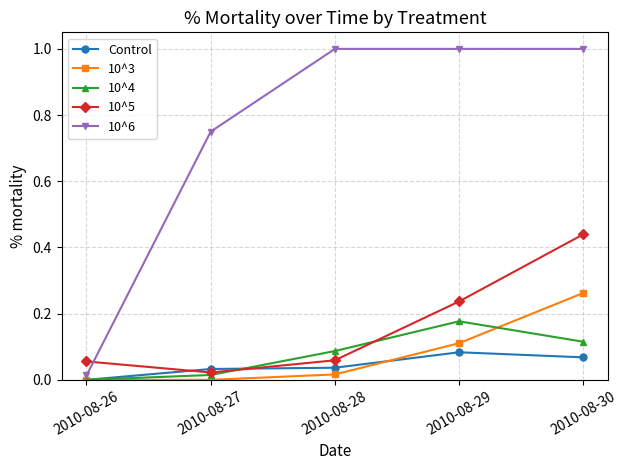

True or false: 10^5 and 10^3 intersect in this chart.

False